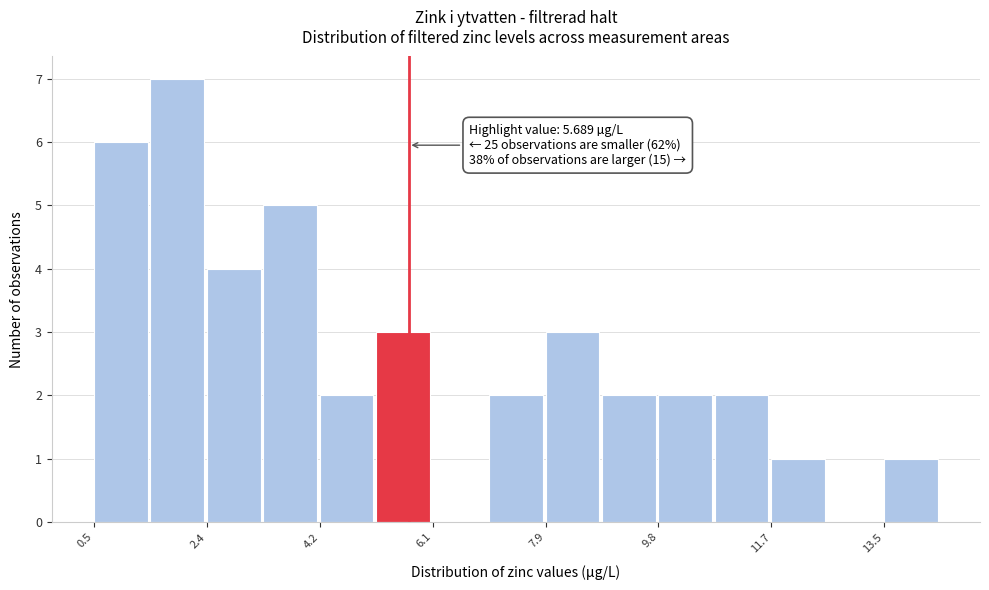

Over which range of the x-axis is the bar tallest?

1.4 to 2.4